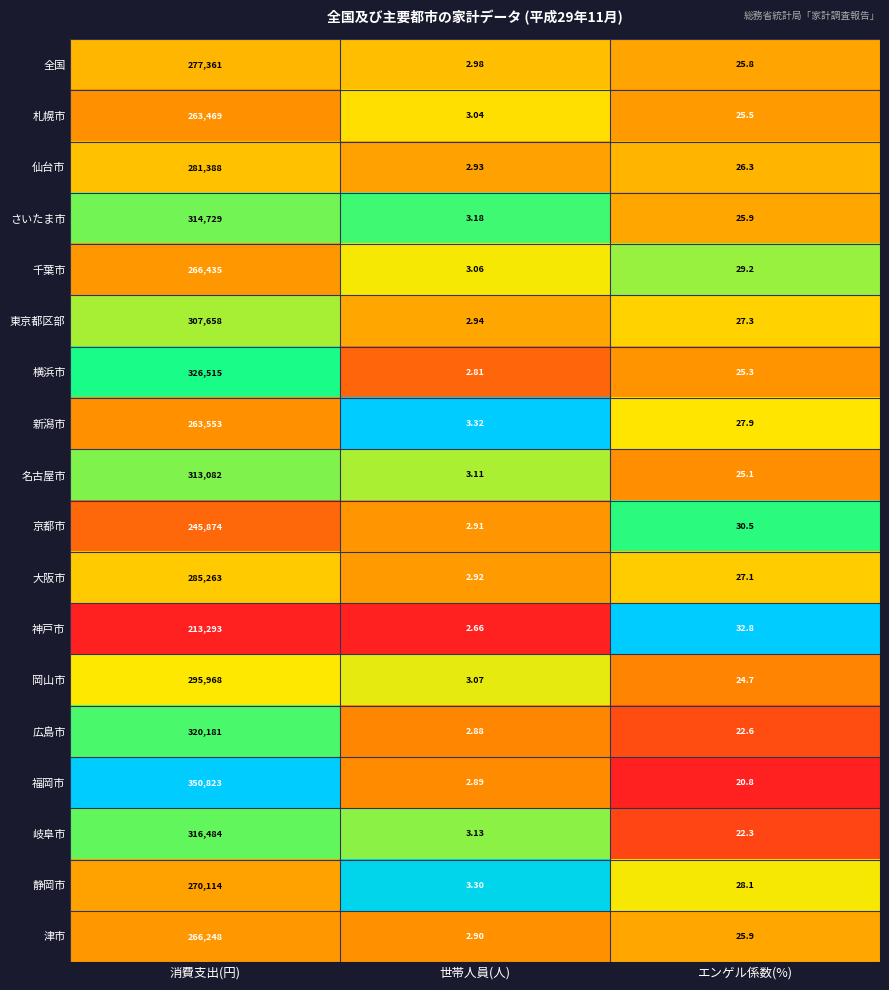

Between 世帯人員(人) and エンゲル係数(%), which series saw the biggest shift?

神戸市